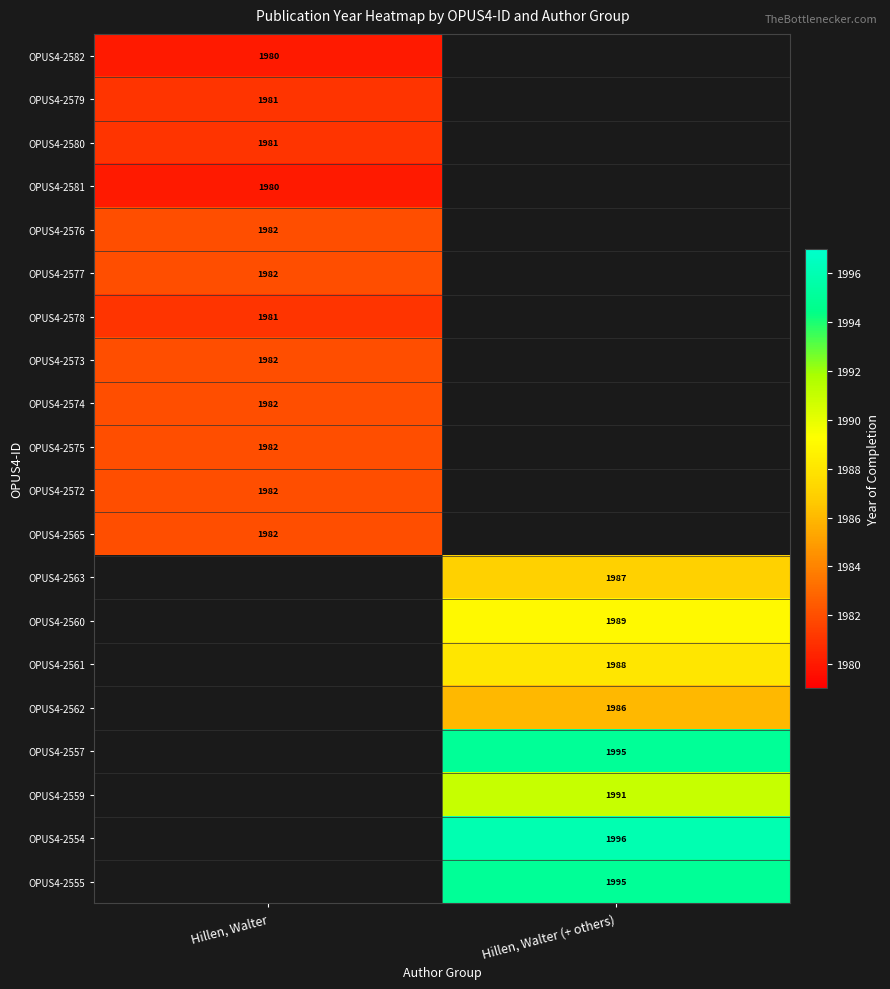

The OPUS4-2560 series shows 1989 at Hillen, Walter (+ others). True or false?

True